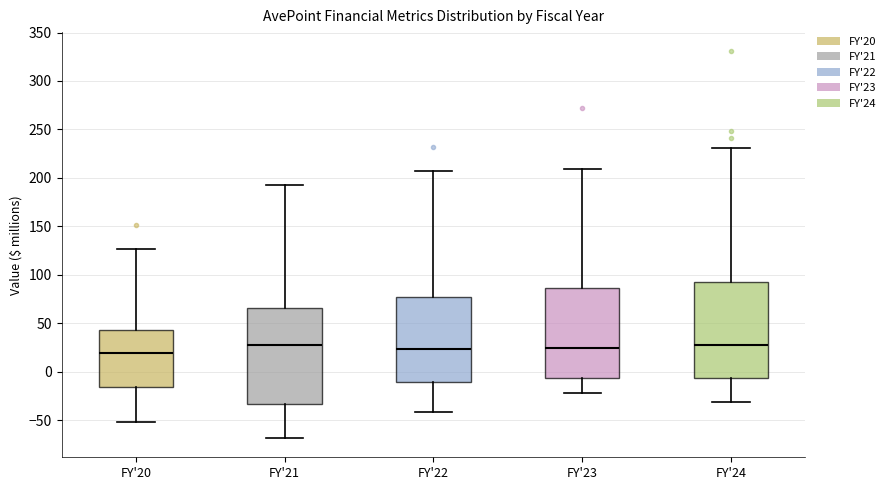

Reading left to right, read every box against the y-axis: the position of its median line, the range the box covers, and the ends of its whiskers. The values are not printed on the chart, so give them approximately, as read against the axis.

FY'20: median 20, box -15 to 45, whiskers -50 to 125
FY'21: median 30, box -35 to 65, whiskers -70 to 190
FY'22: median 25, box -10 to 75, whiskers -40 to 205
FY'23: median 25, box -5 to 85, whiskers -20 to 210
FY'24: median 30, box -5 to 95, whiskers -30 to 230